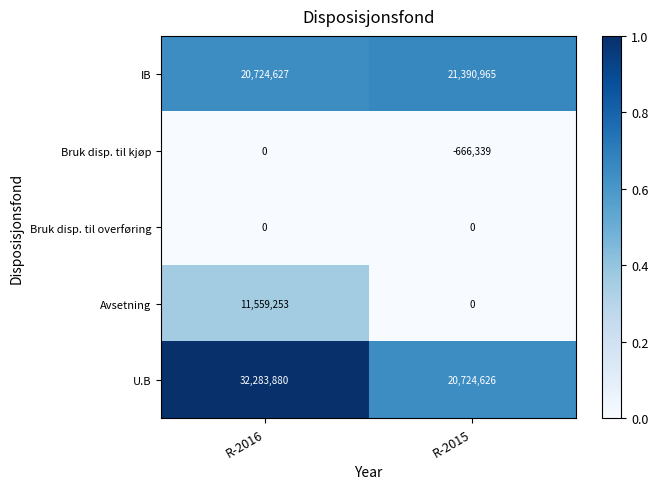

Where is Bruk disp. til kjøp nearest to the value -333169?

R-2016